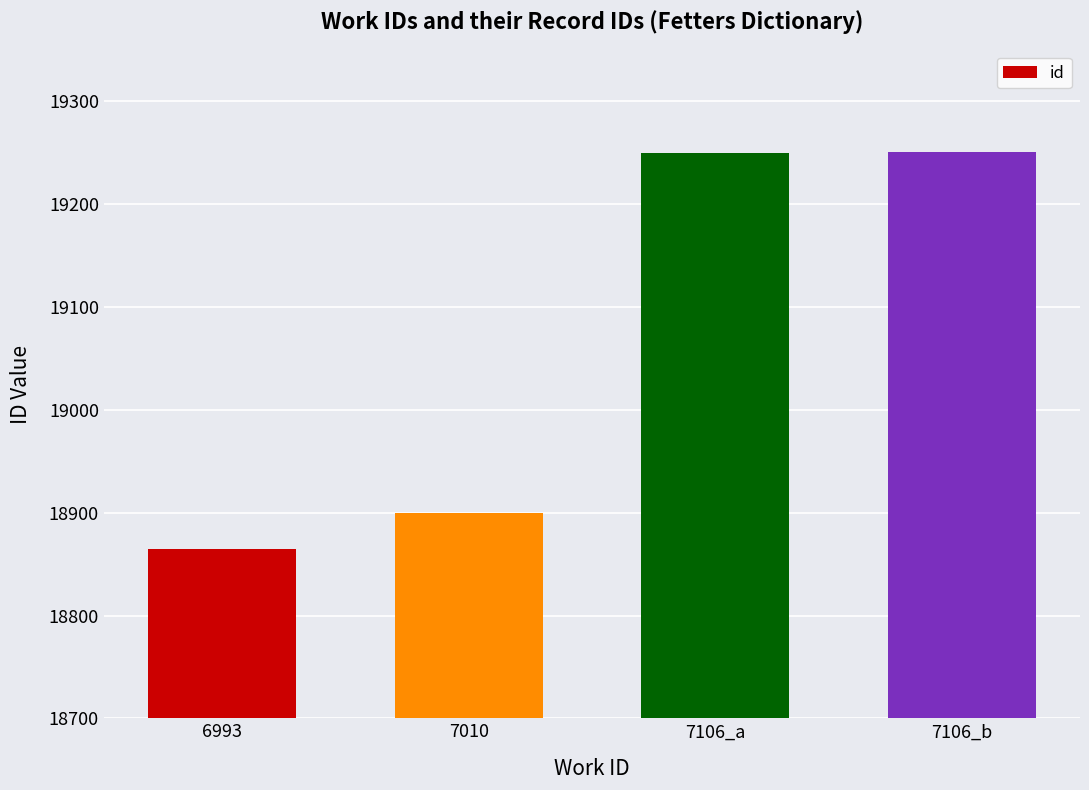

How many data points are less than 19250?

2